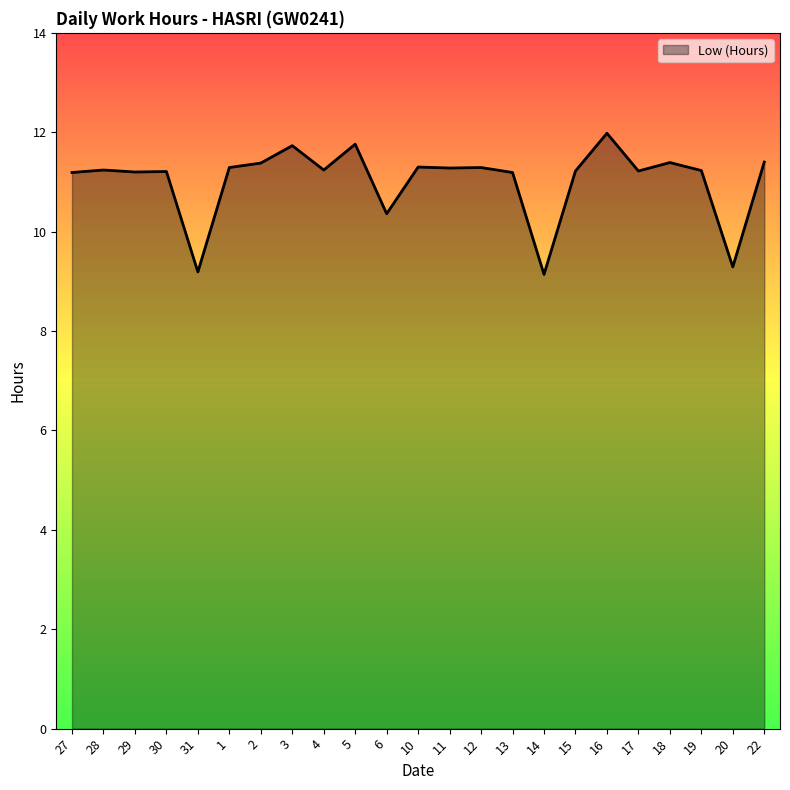

How many values are below 11?

4